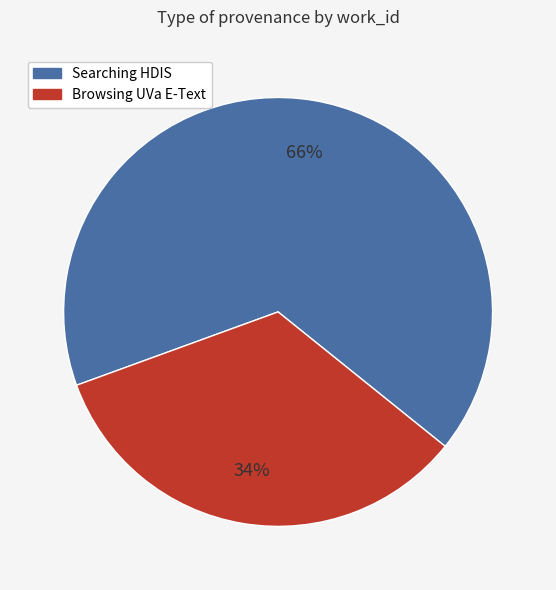

Is there any slice that represents more than half of the pie?

Yes